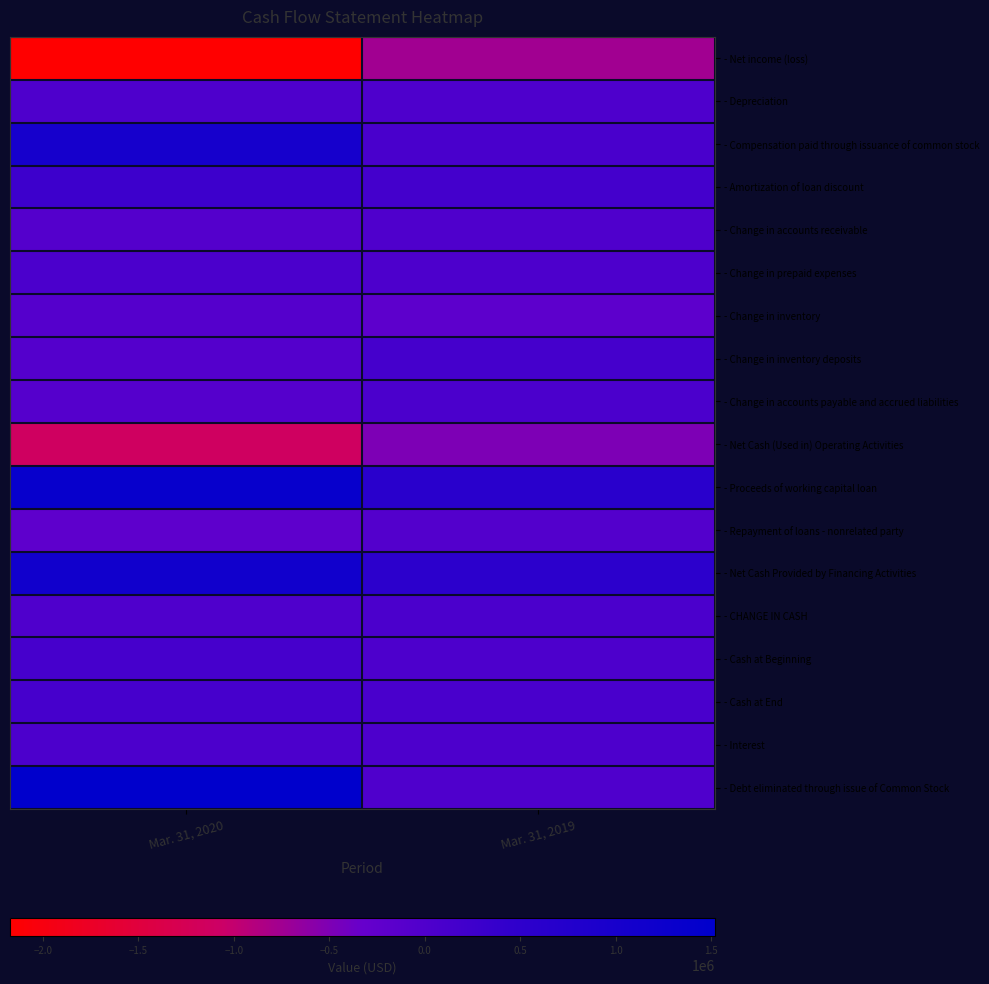

What is the smallest value displayed?

-2172180